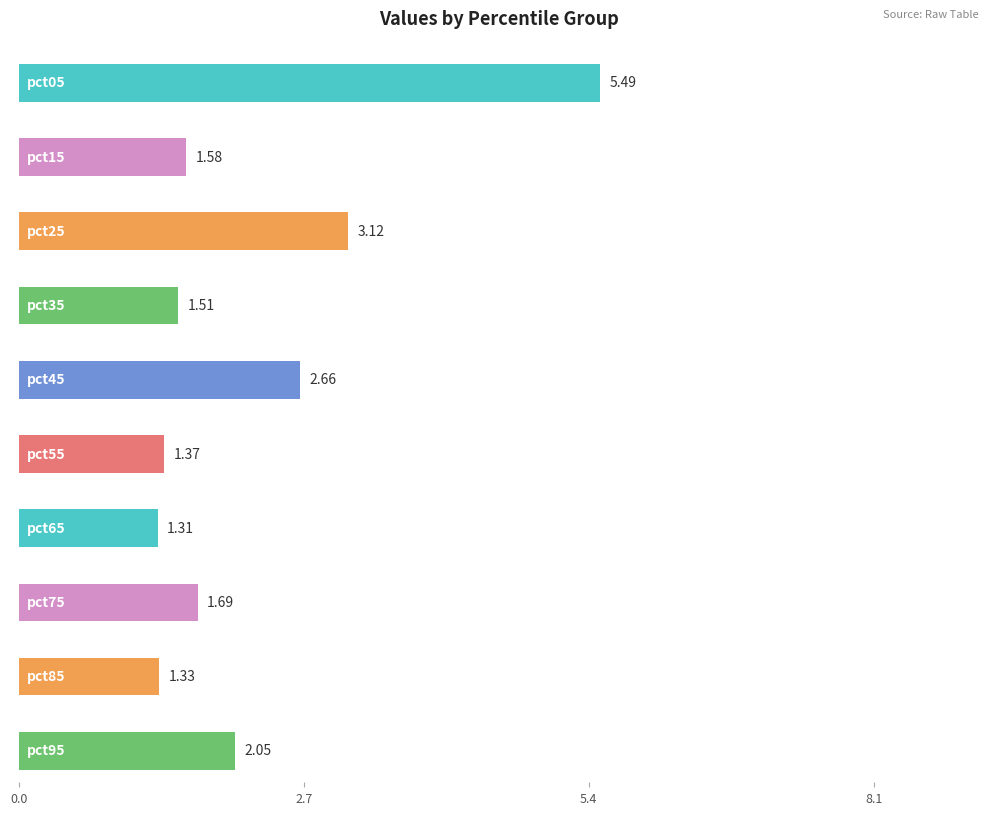

The Jan series shows 5.5 at pct05. True or false?

True